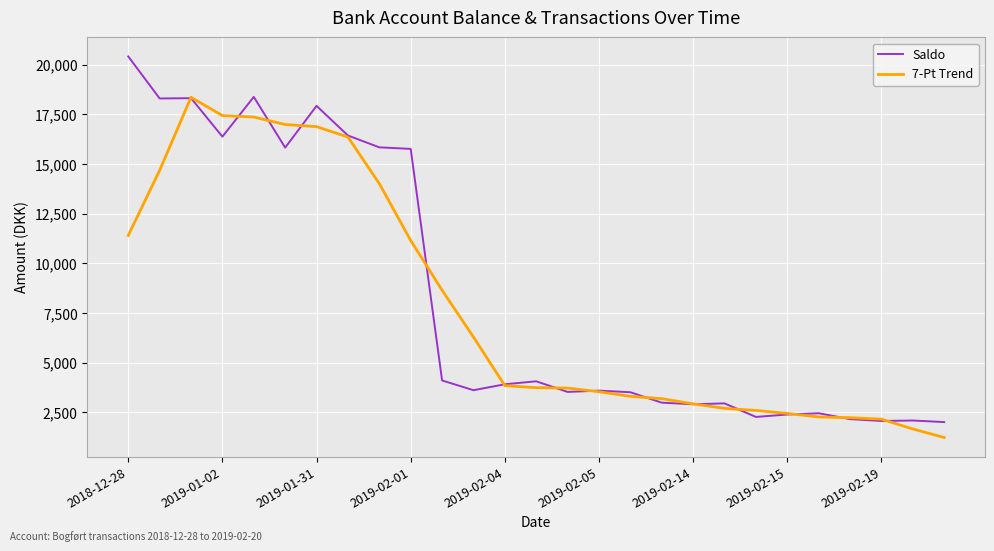

How many values in the Saldo series exceed 3616?

14